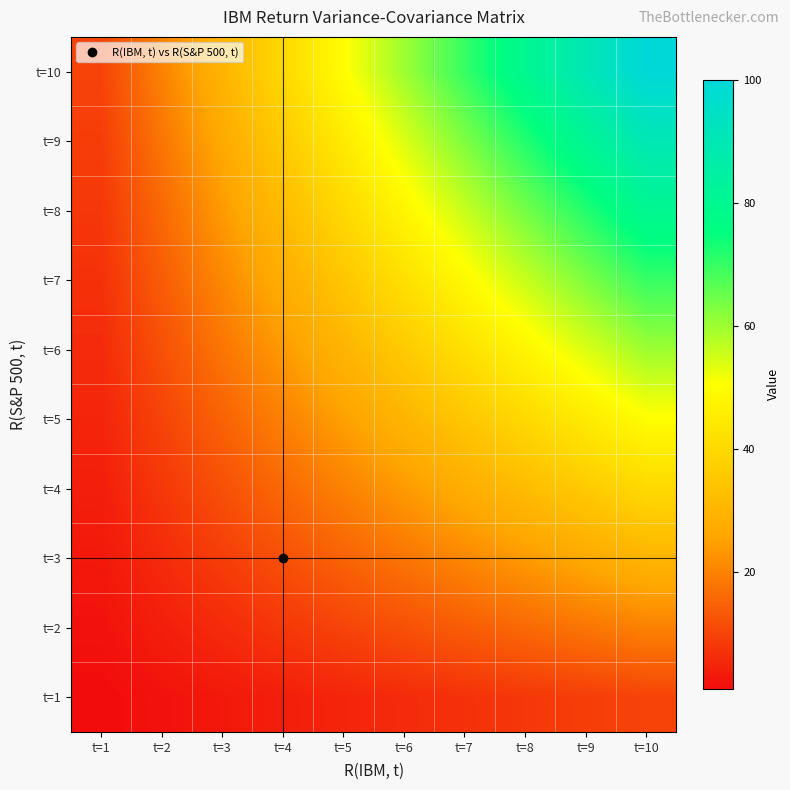

At which category is the sum across all series the highest?

t=10